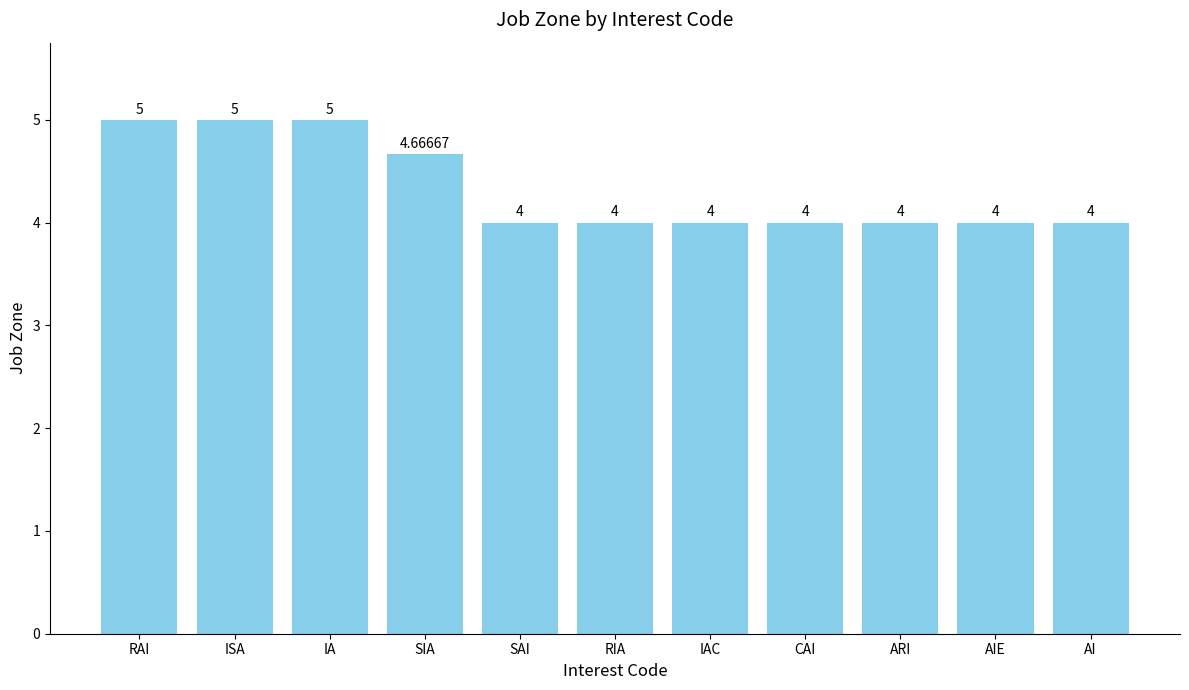

What is the smallest value displayed?

4.0